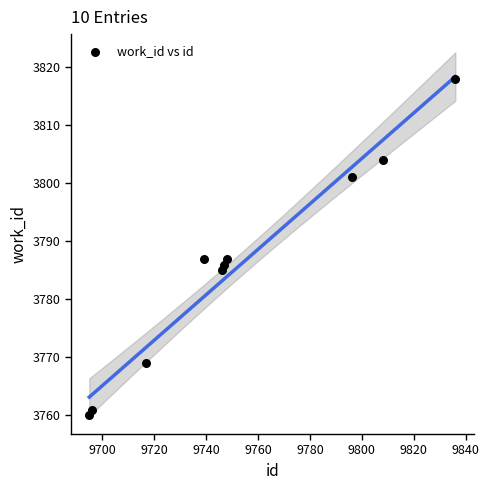

What is the range of X values (max minus min)?

141